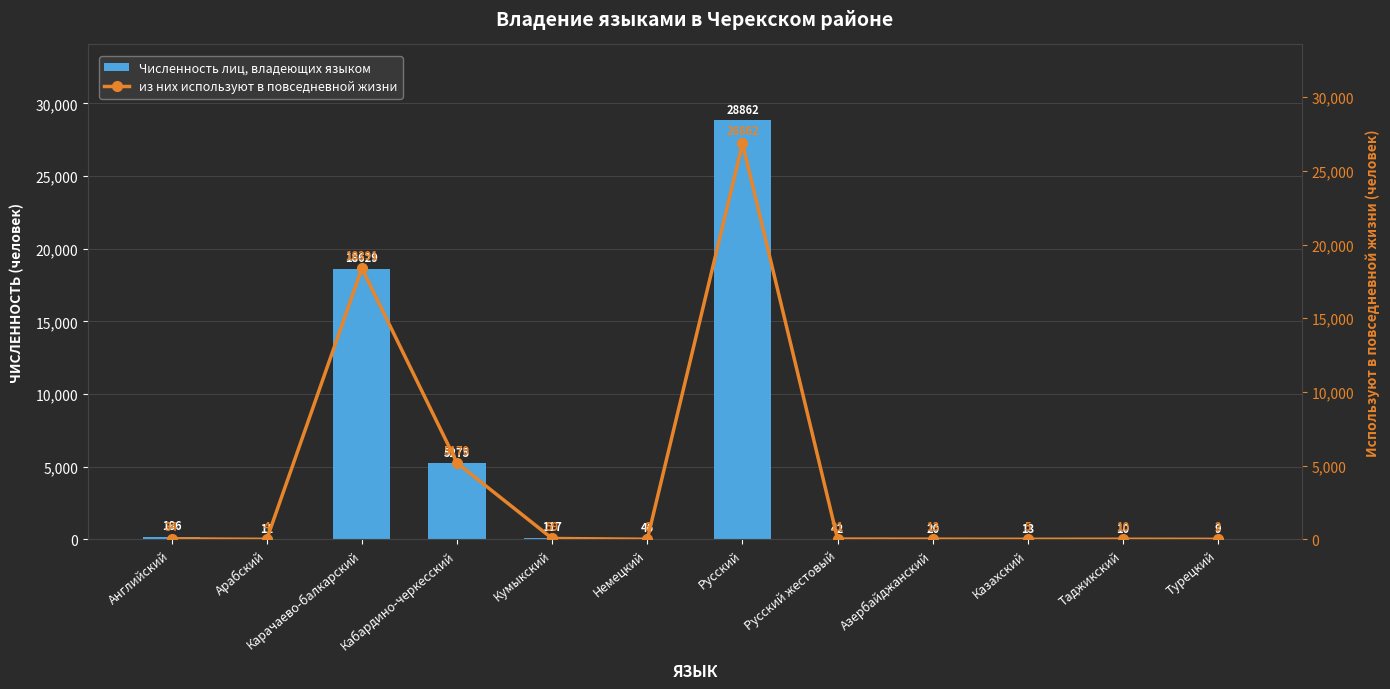

What is the difference between the maximum and minimum values in the из них используют в повседневной жизни series?

26860